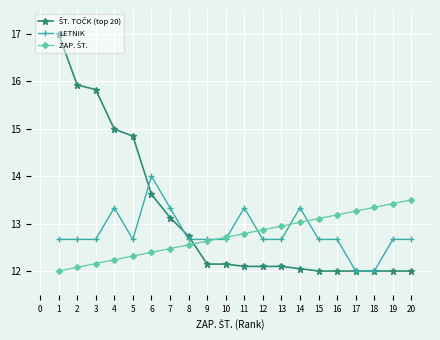

What is the greatest value displayed?

17.0